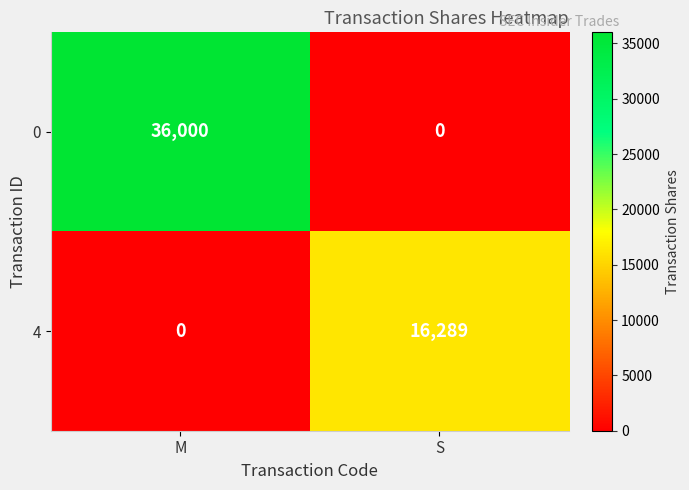

How many data points does each series have?

2